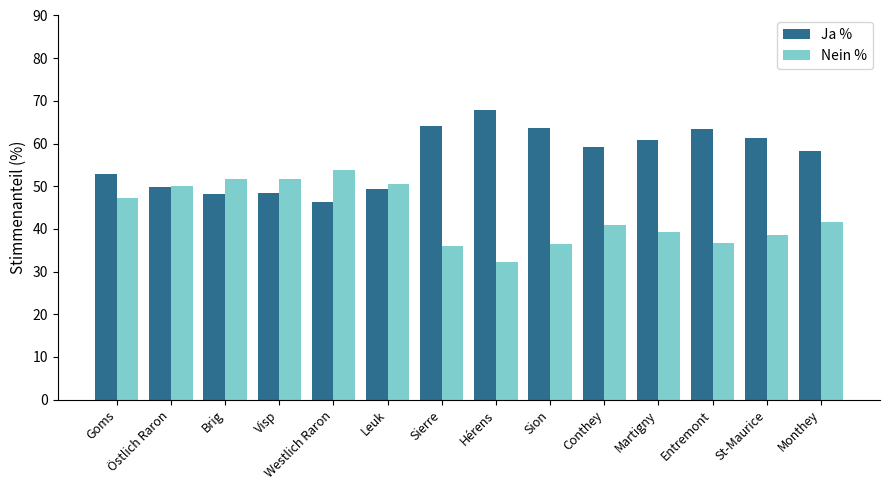

What is the sum of all Ja % values?

793.2